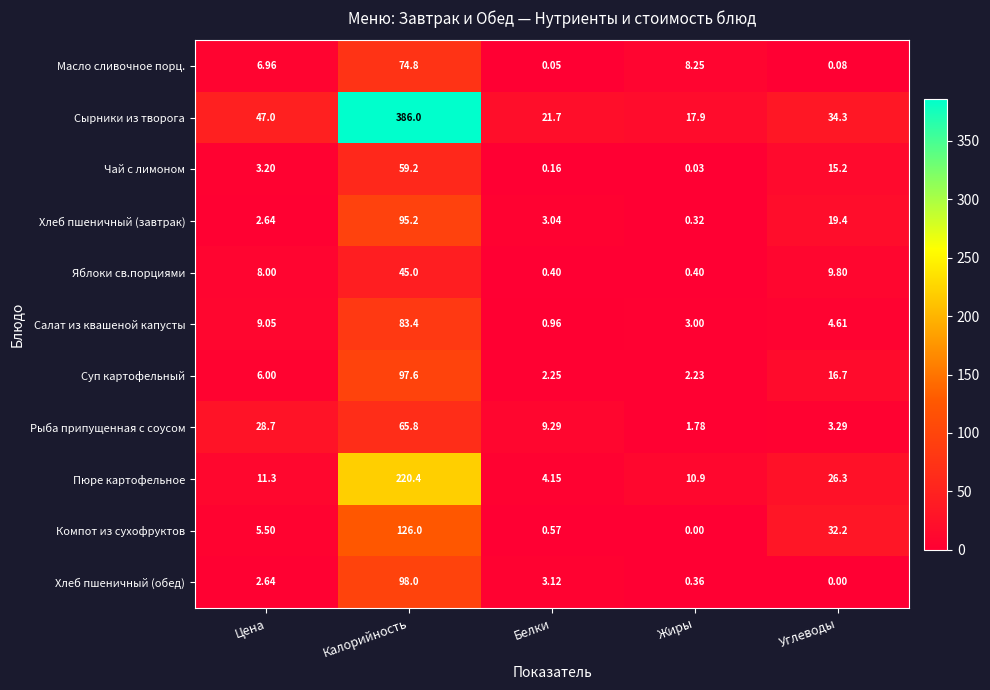

Which series has the largest total across all categories?

Сырники из творога